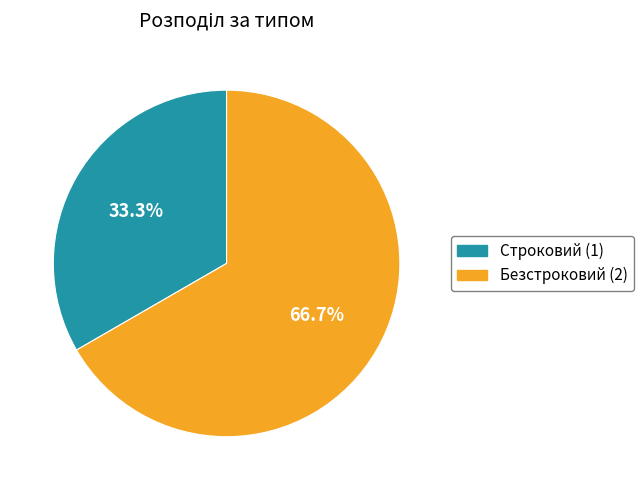

To the nearest percent, what is the difference between the largest and smallest slice percentages?

33%